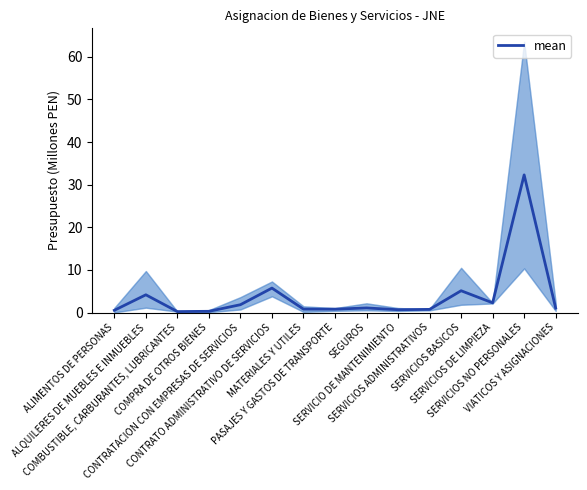

What is the change in value from ALQUILERES DE MUEBLES E INMUEBLES to VIATICOS Y ASIGNACIONES?

-3.1